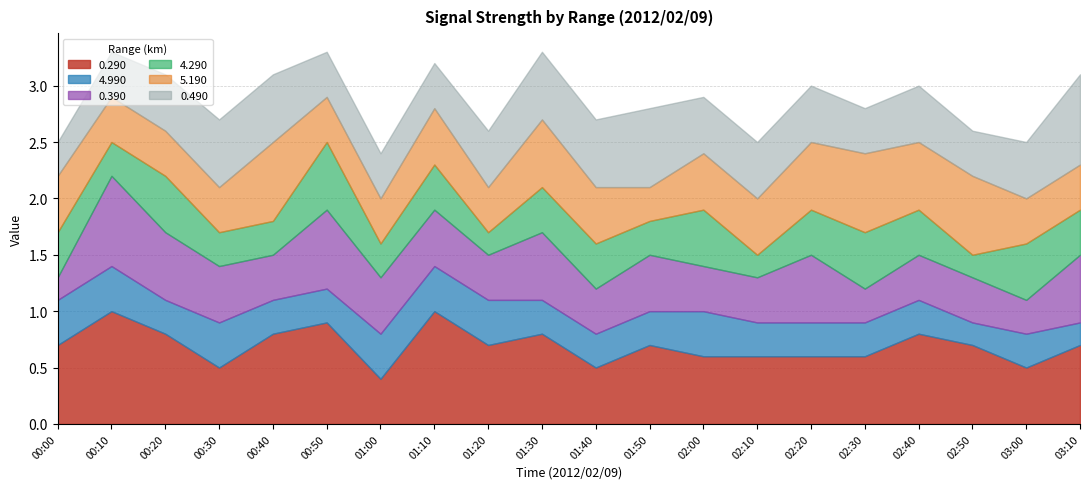

True or false: 0.290 has a value of 0.2 at 00:00.

False